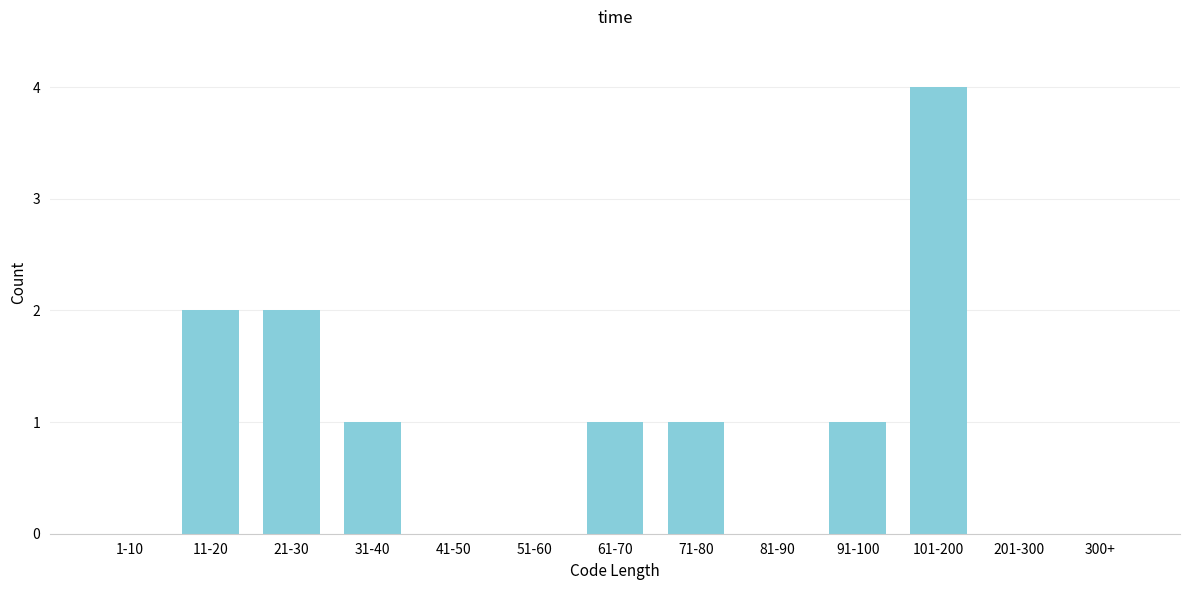

Reading left to right, transcribe all the data shown in this chart.

1-10=0	11-20=2	21-30=2	31-40=1	41-50=0	51-60=0	61-70=1	71-80=1	81-90=0	91-100=1	101-200=4	201-300=0	300+=0